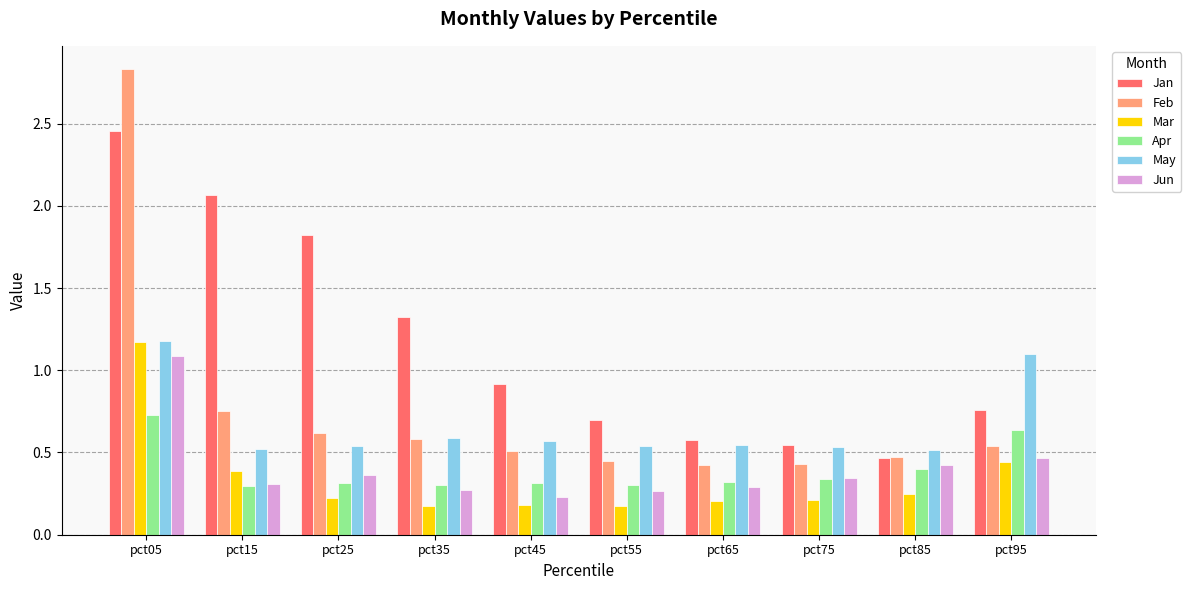

Which series has the largest range (max minus min)?

Feb